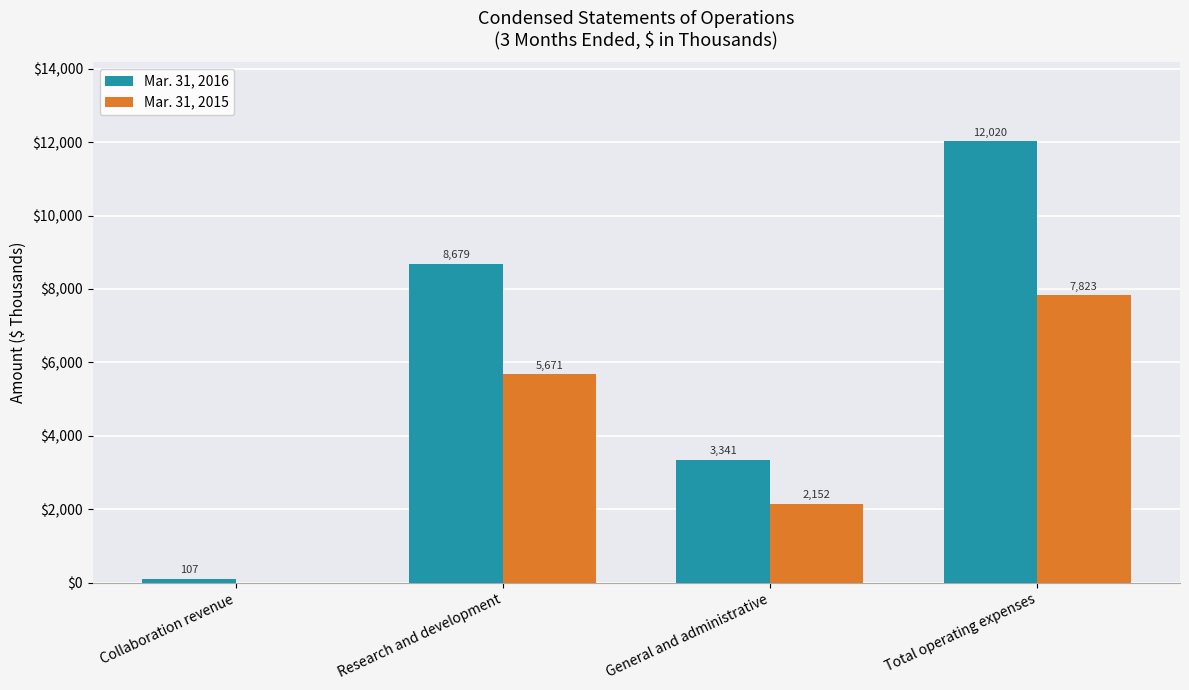

What is the sum of all Mar. 31, 2016 values?

24147